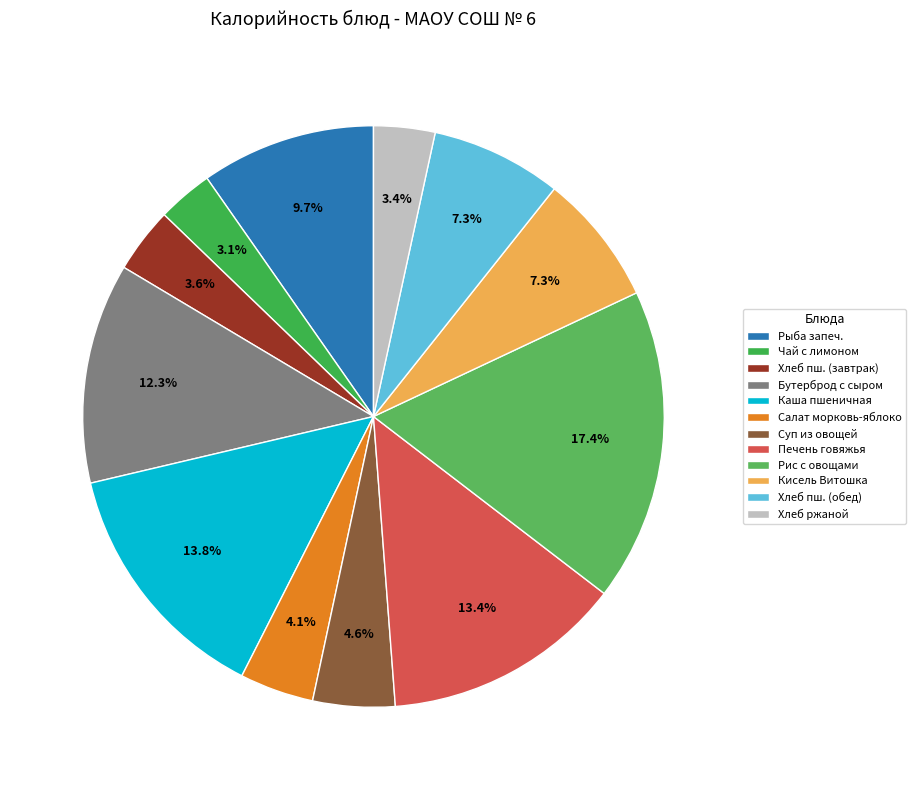

To the nearest percent, what percentage of the pie is Хлеб ржаной?

3%